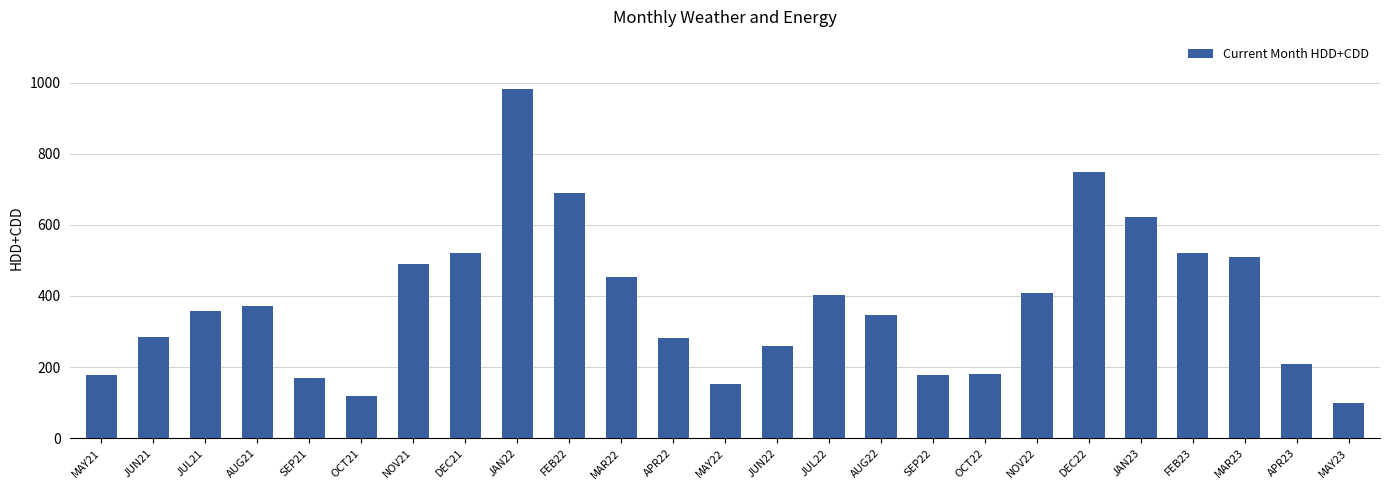

What is the sum of all values?

9531.8